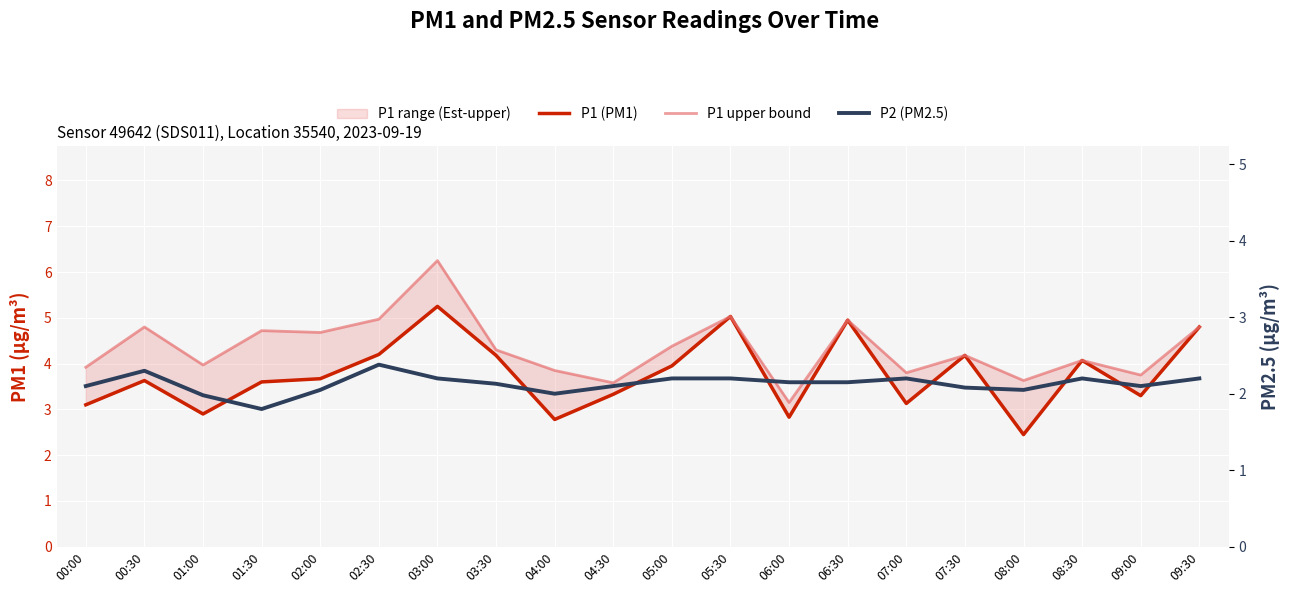

What is the sum of all P2 (PM2.5) values?

42.6